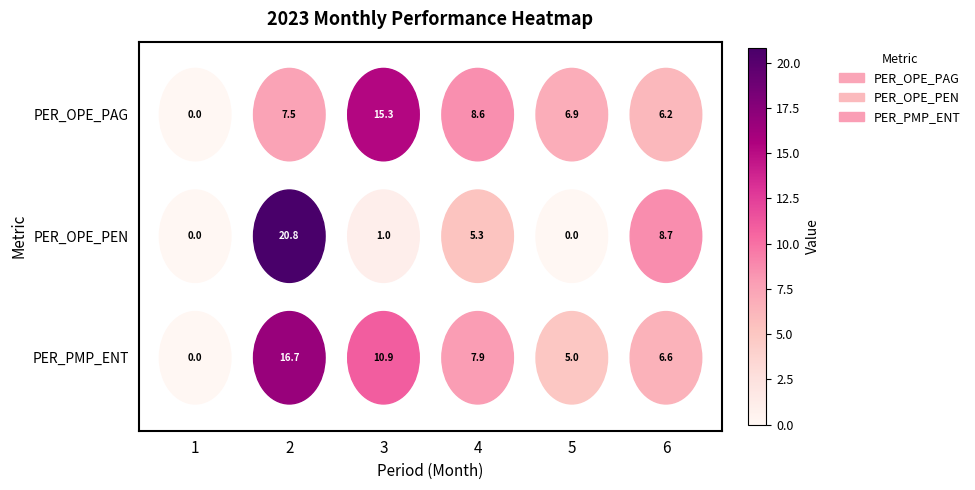

Where does the PER_PMP_ENT series first go above 7?

2